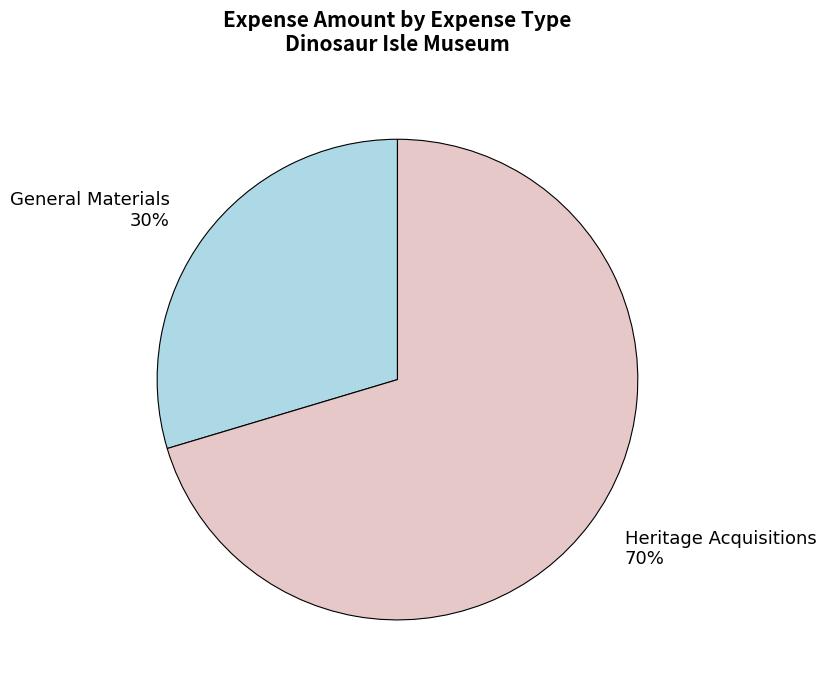

Rank the categories by value from highest to lowest.

Heritage Acquisitions, General Materials